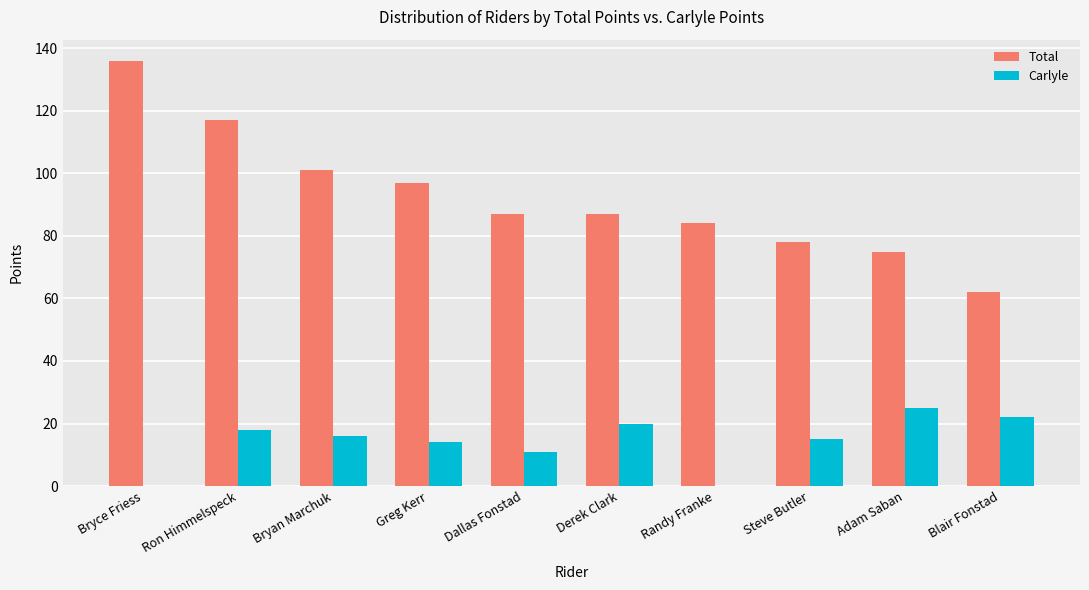

Which series changed the most between Greg Kerr and Blair Fonstad?

Total